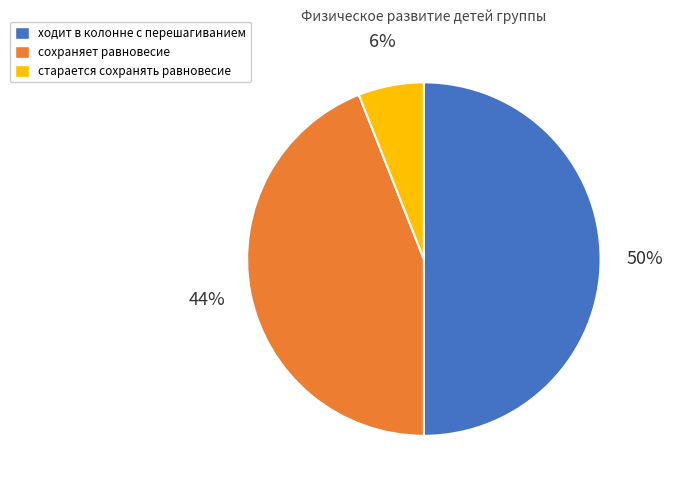

To the nearest percent, what portion does сохраняет равновесие represent?

44%